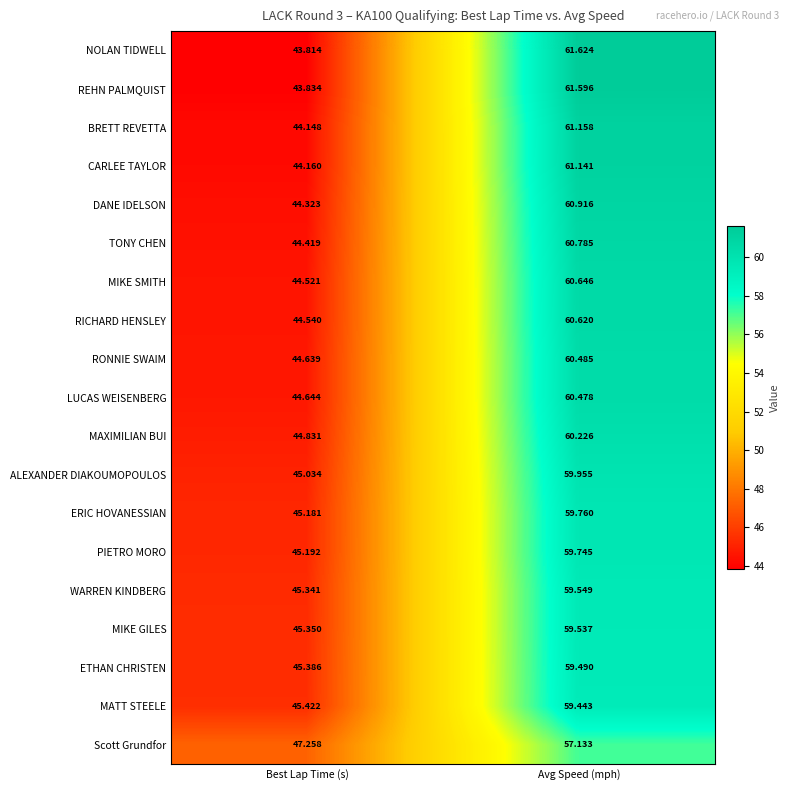

Which series has the widest spread of values?

NOLAN TIDWELL